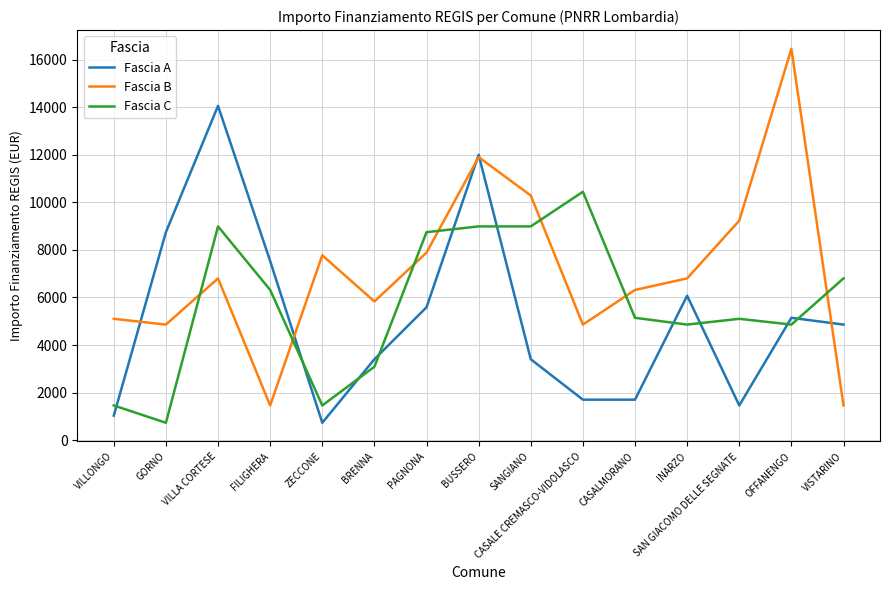

Is it true that Fascia C equals 10449 at CASALE CREMASCO-VIDOLASCO?

True